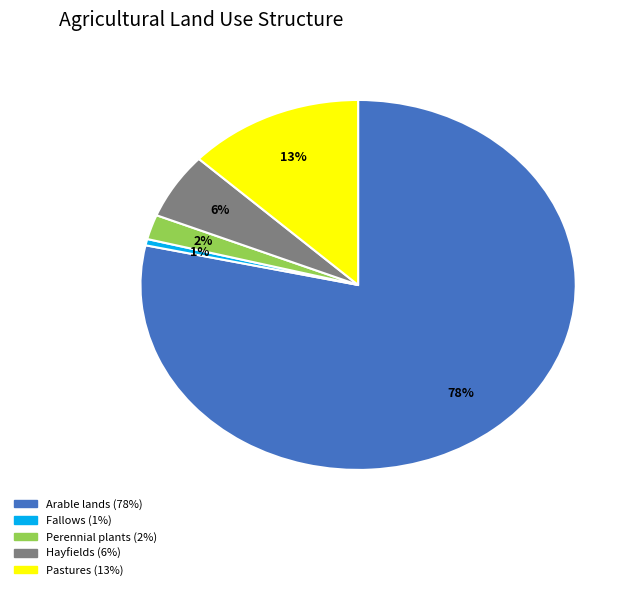

To the nearest percent, what is the average slice percentage?

20%